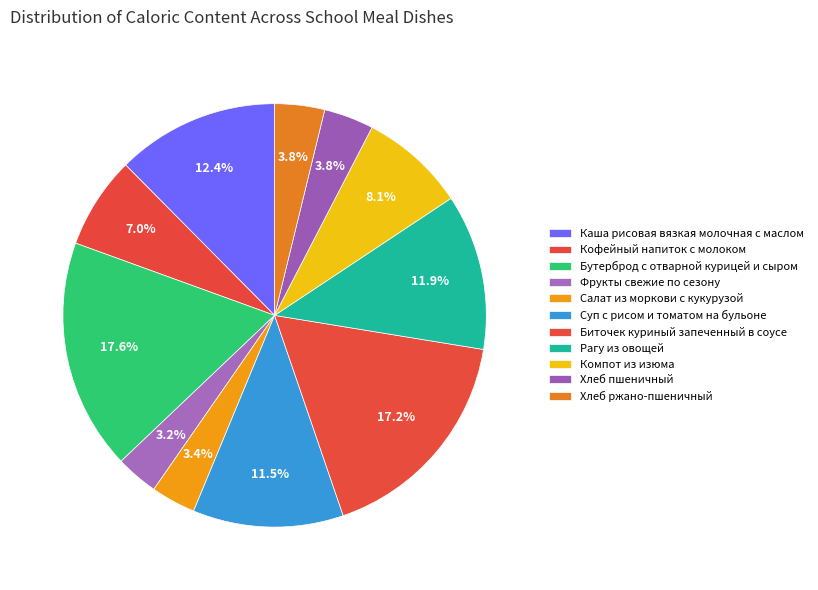

True or false: Кофейный напиток с молоком accounts for 18% of the total.

False